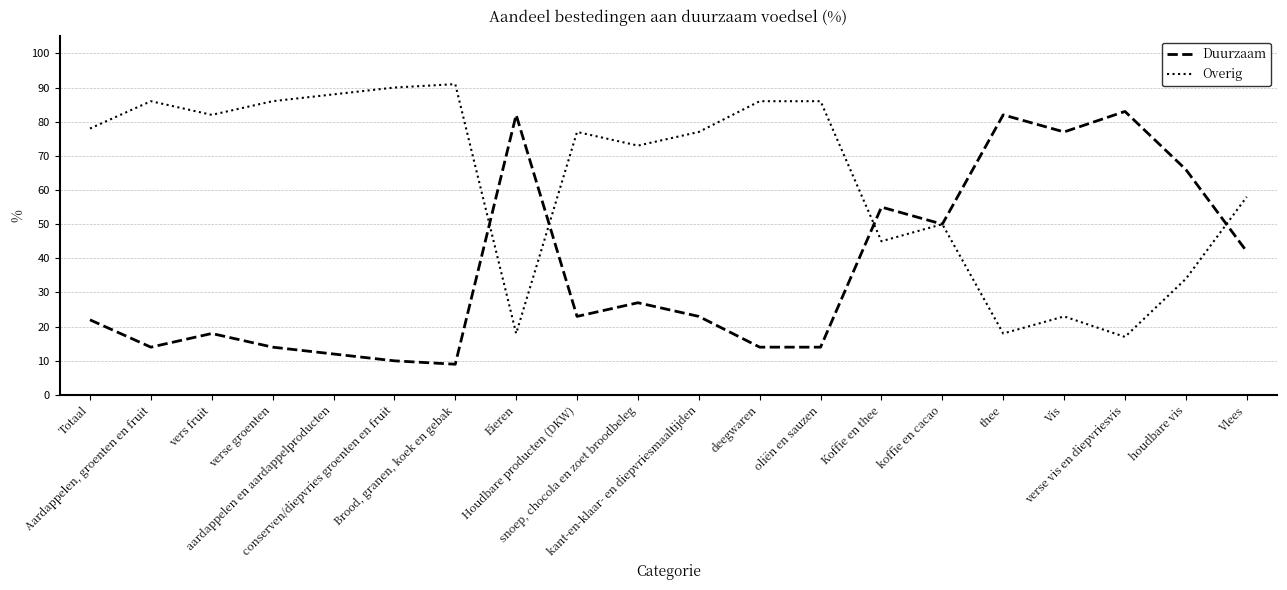

Reading left to right, list all the values displayed in this chart.

Duurzaam: 22	14	18	14	12	10	9	82	23	27	23	14	14	55	50	82	77	83	66	42
Overig: 78	86	82	86	88	90	91	18	77	73	77	86	86	45	50	18	23	17	34	58